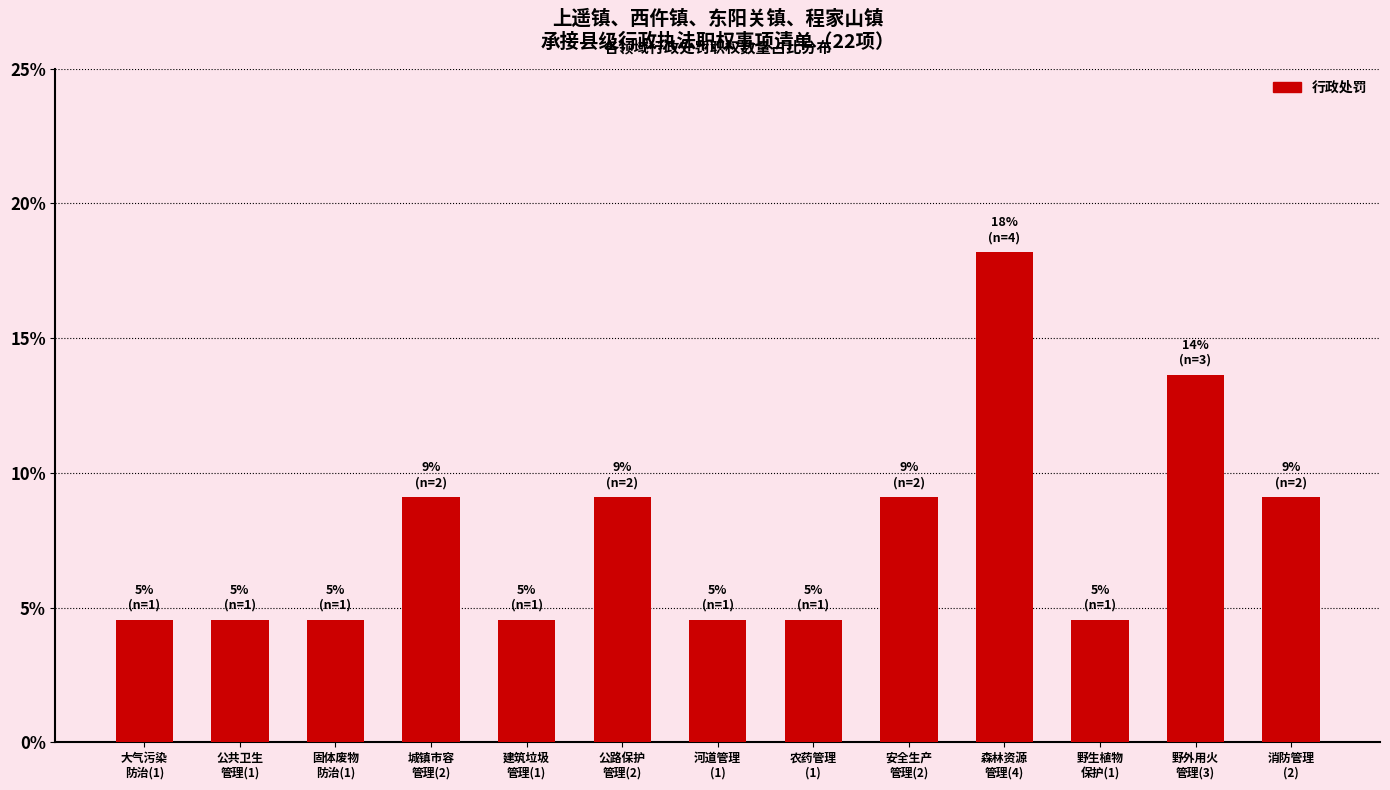

What is the greatest value displayed?

18.2